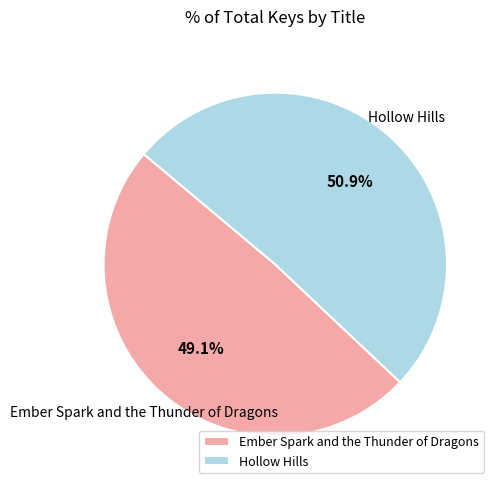

To the nearest percent, what percentage of the pie is Ember Spark and the Thunder of Dragons?

49%